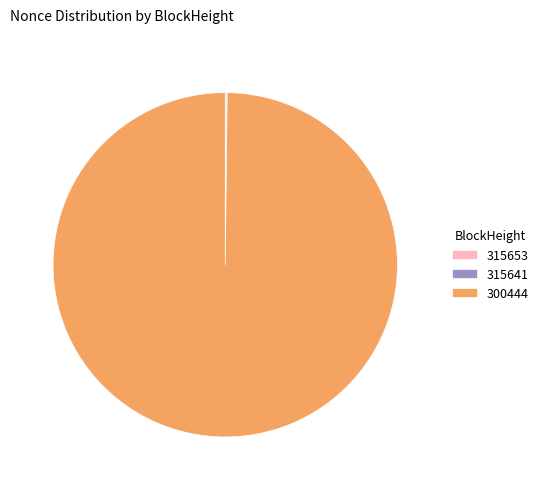

Which slice is the largest?

300444